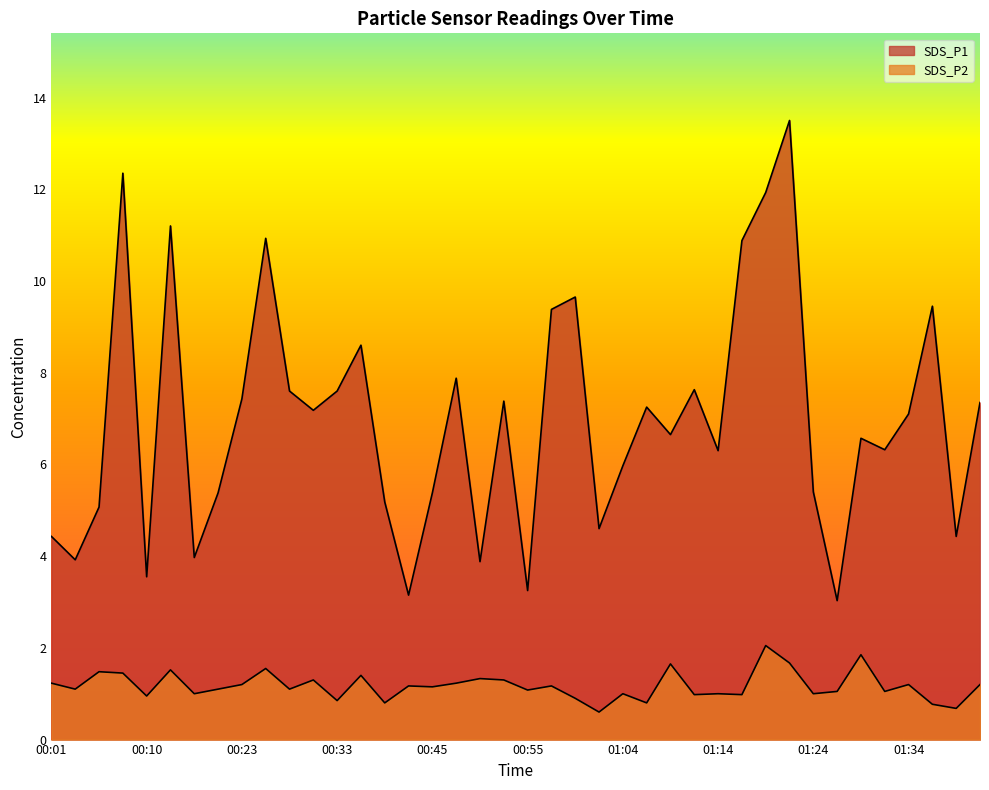

Is it true that SDS_P2 equals 1.0 at 01:04?

True